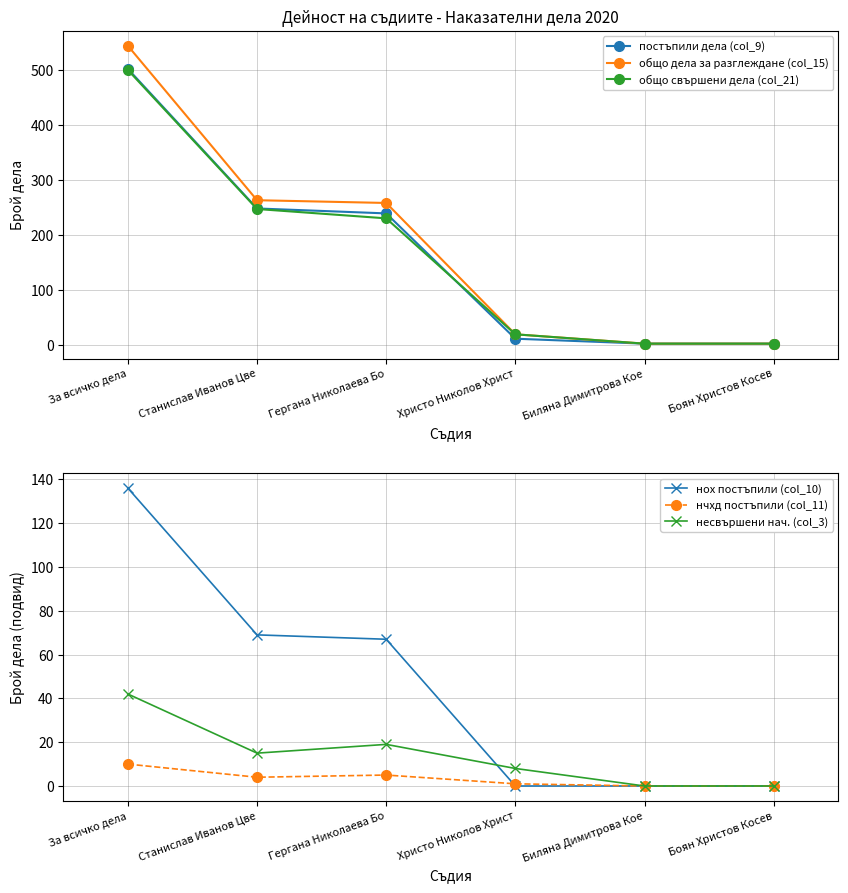

How many values in несвършени нач. (col_3) are above zero?

4